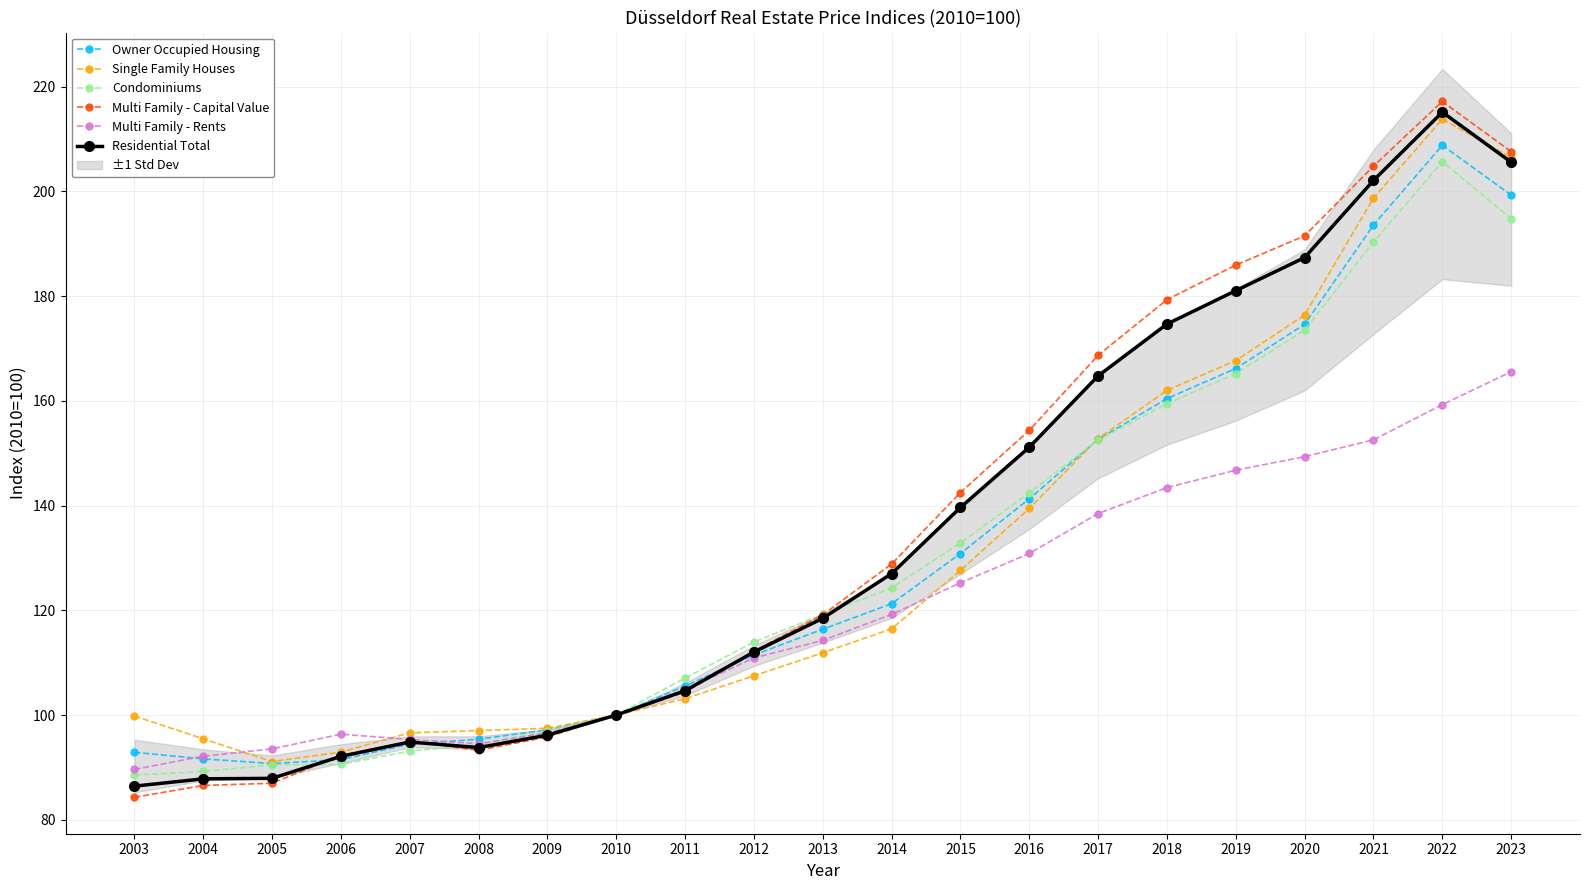

How many values in the Condominiums series are below 119?

10